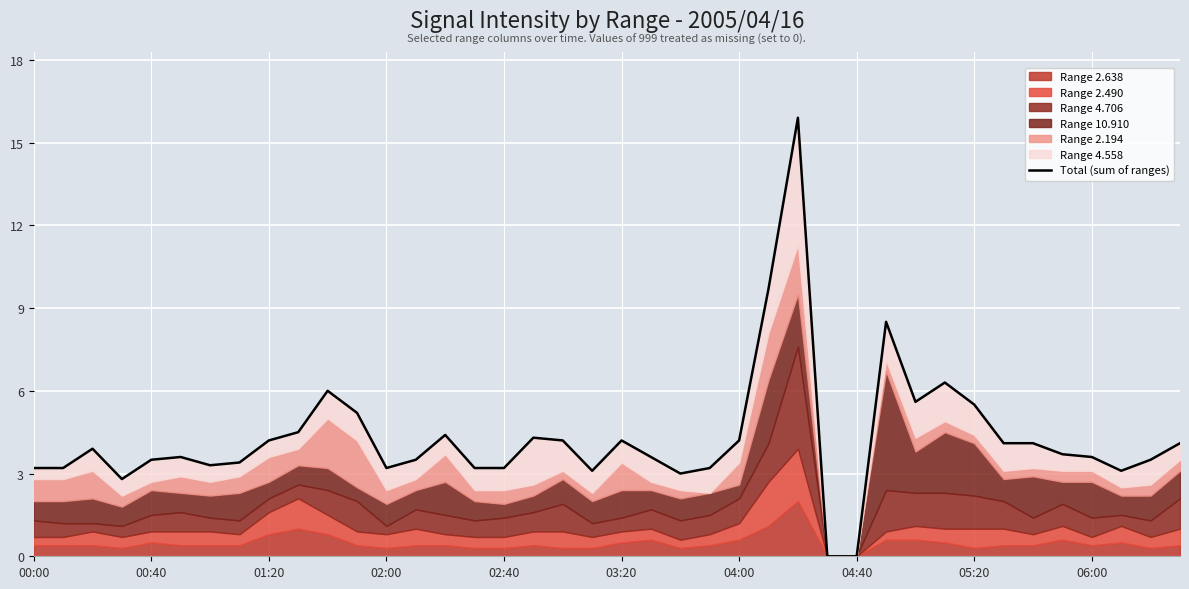

The chart shows a value of 4.2 at 18. True or false?

True